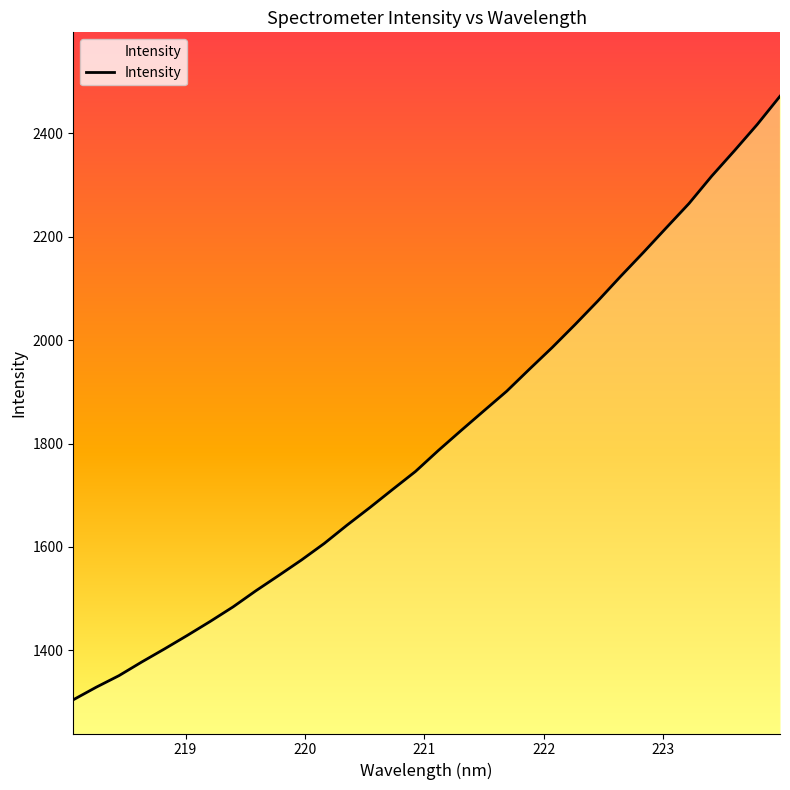

What is the maximum value shown in the chart?

2471.7